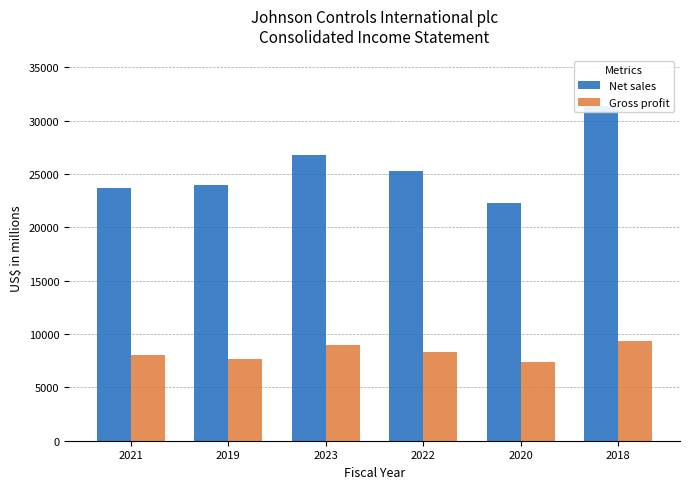

Reading left to right, list all the values displayed in this chart.

Net sales: 2021=23668	2019=23968	2023=26793	2022=25299	2020=22317	2018=31400
Gross profit: 2021=8059	2019=7693	2023=8971	2022=8343	2020=7411	2018=9380